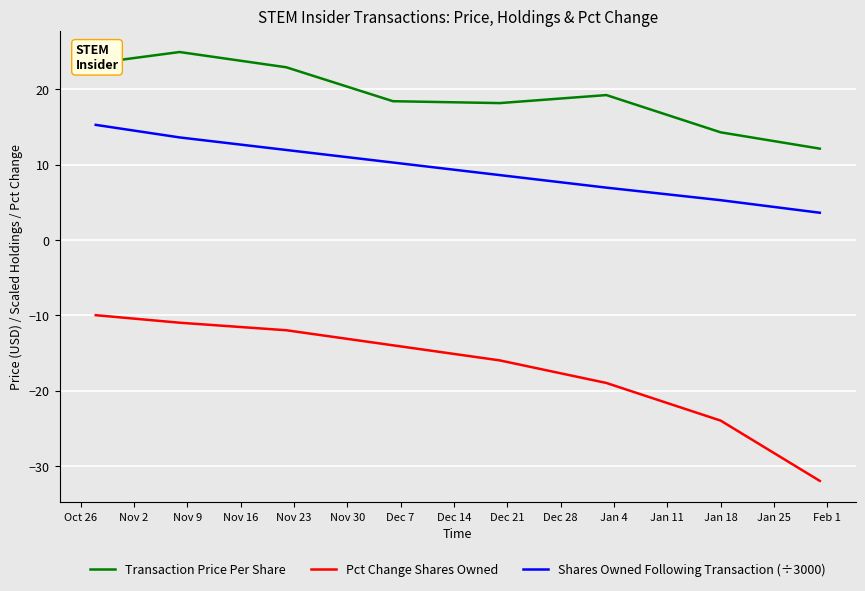

How many values in the Pct Change Shares Owned series exceed -14?

3